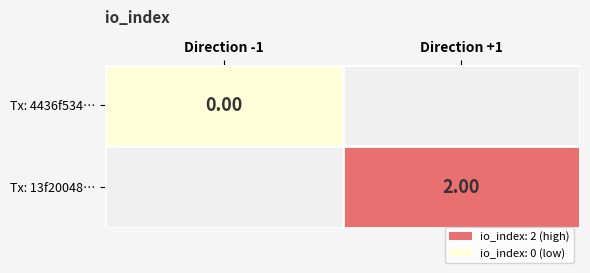

Rank the categories by Tx: 4436f534… value from highest to lowest.

Direction -1, Direction +1